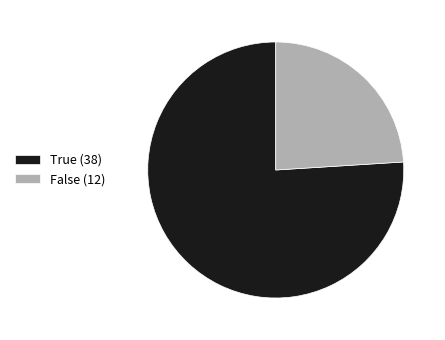

Between False (12) and True (38), which is larger?

True (38)